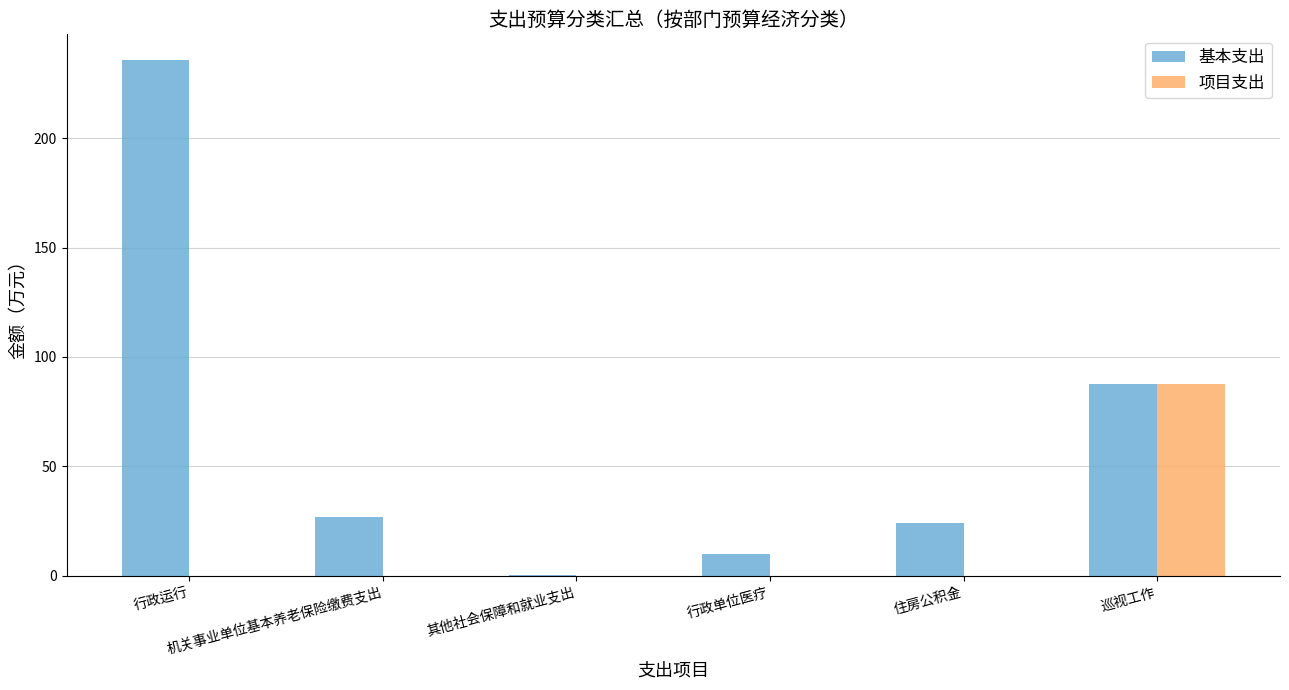

What is the greatest value displayed?

235.7